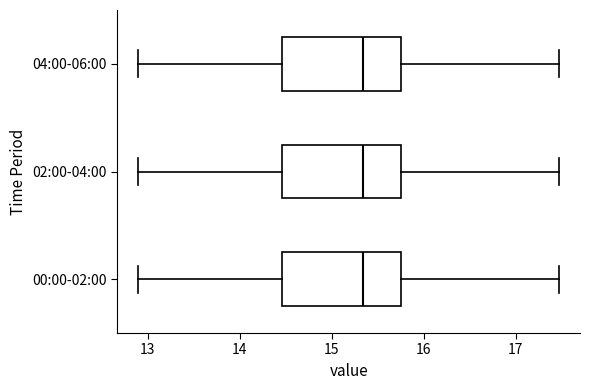

Reading bottom to top, transcribe this box plot: for each box, give where its median line is, the range the box spans, and where its two whiskers end, as read against the x-axis. The values are not printed on the chart, so give them approximately, as read against the axis.

00:00-02:00: median 15.3, box 14.5 to 15.8, whiskers 12.9 to 17.5
02:00-04:00: median 15.3, box 14.5 to 15.8, whiskers 12.9 to 17.5
04:00-06:00: median 15.3, box 14.5 to 15.8, whiskers 12.9 to 17.5